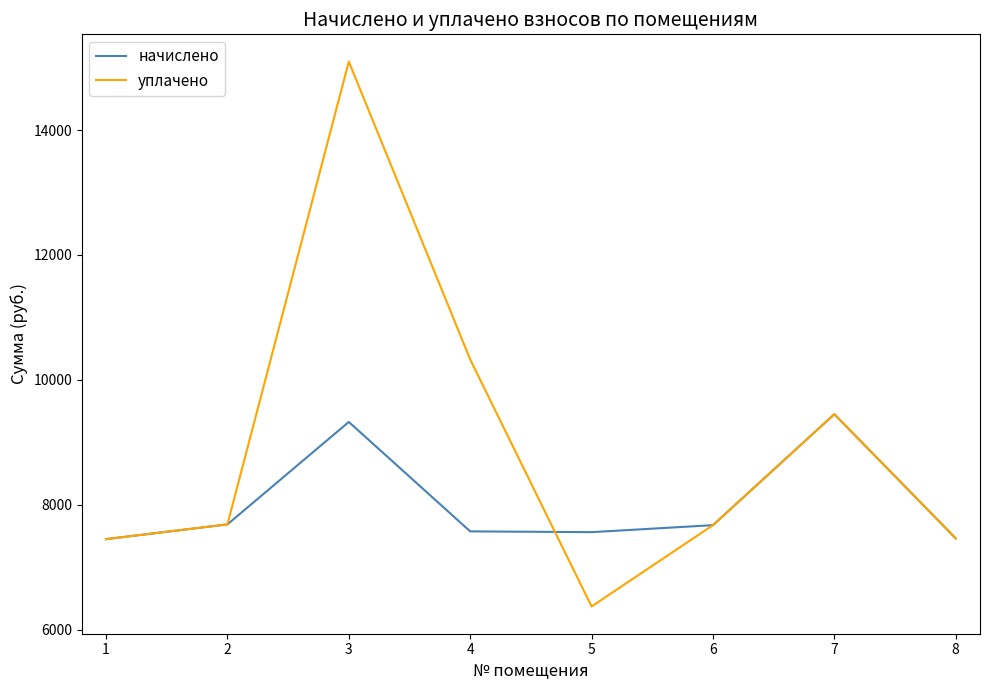

What is the lowest value of the уплачено series?

6374.2